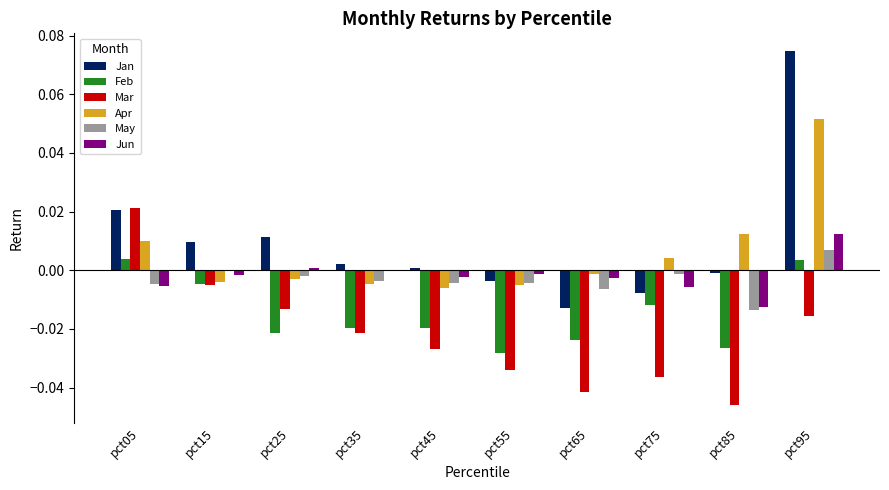

The value of May at pct65 is -0.0. True or false?

True